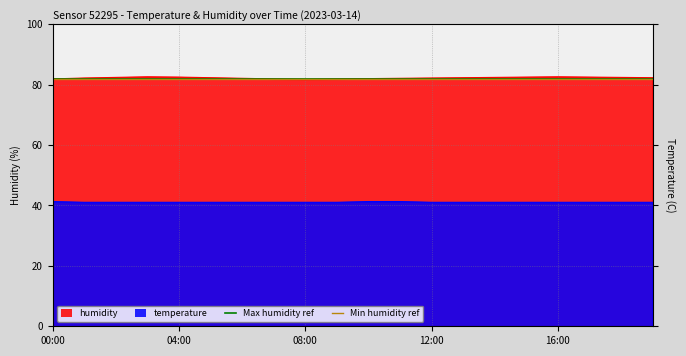

Rank the series at 02:00 from lowest to highest value.

temperature, humidity